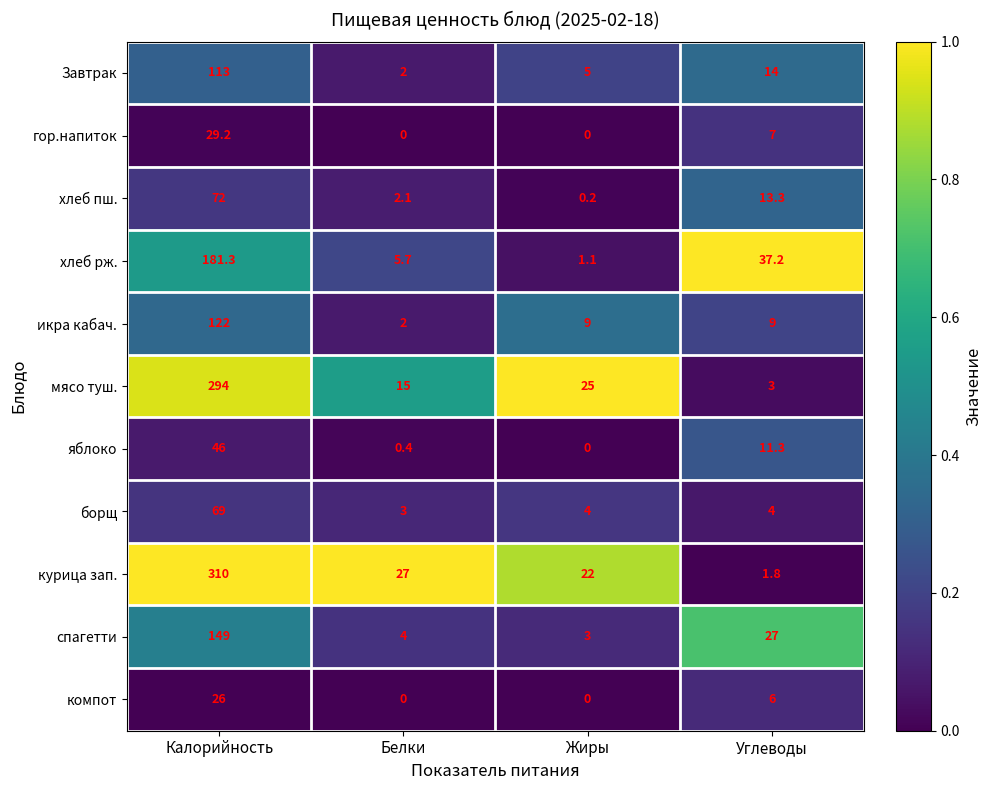

Between Калорийность and Жиры, which series saw the biggest shift?

курица зап.